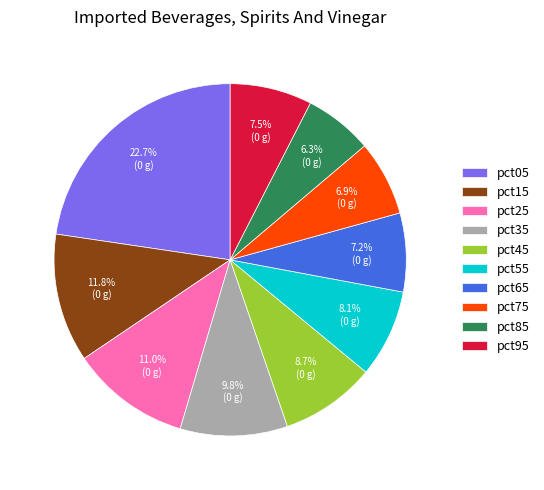

Is the sum of pct65 and pct15 greater than half?

No